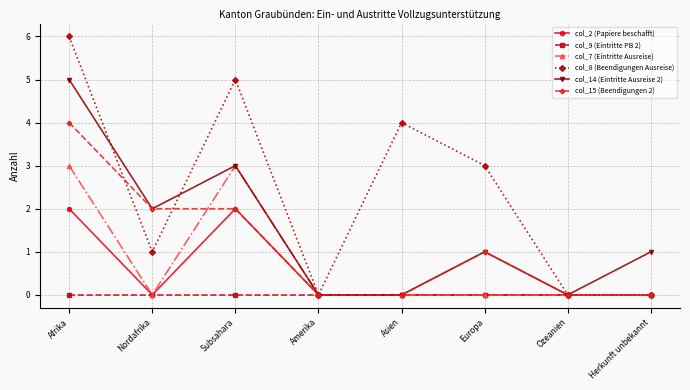

Does the chart have visible grid lines?

Yes